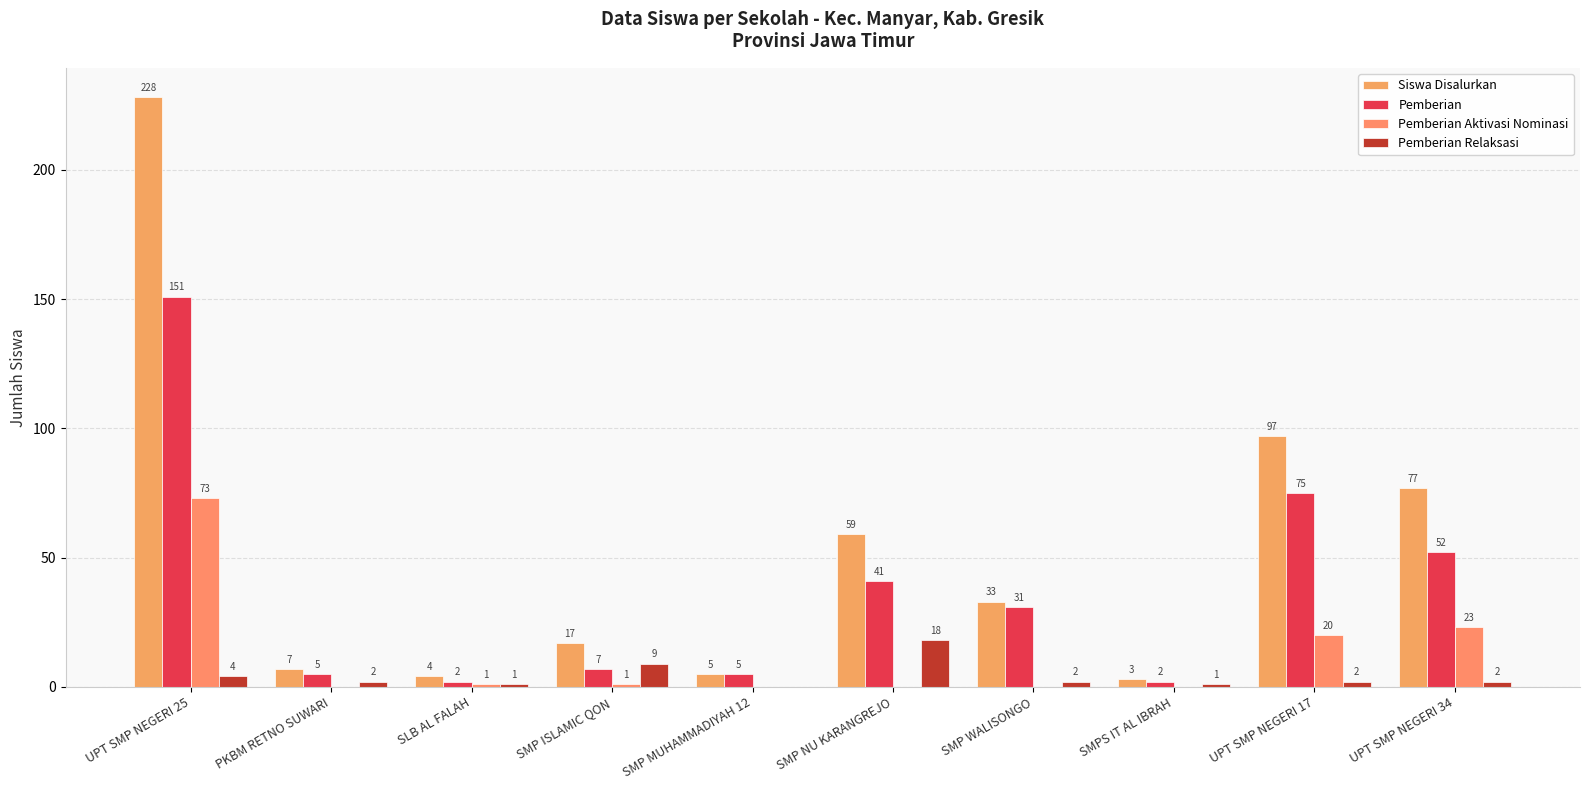

At which label does Siswa Disalurkan first exceed 33?

UPT SMP NEGERI 25